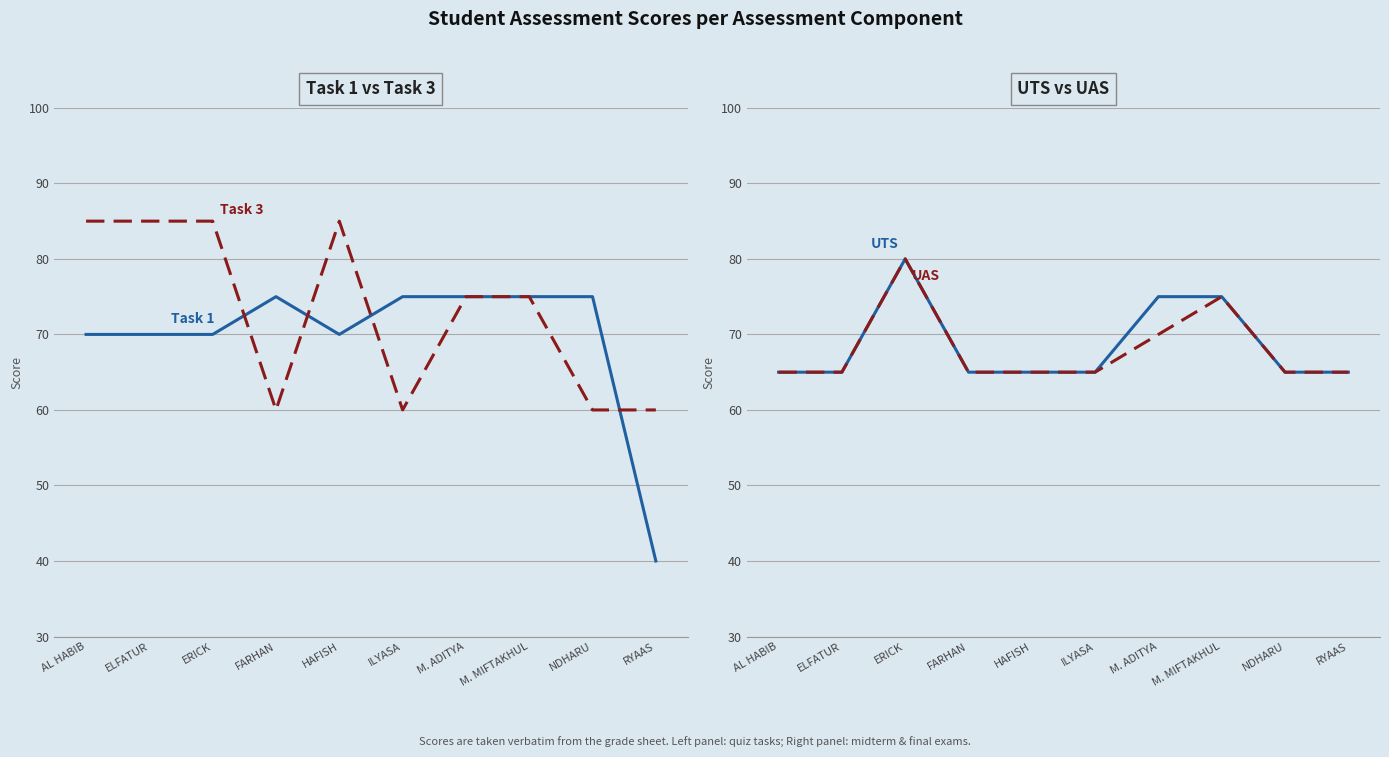

Which label corresponds to the smallest value in the chart?

RYAAS